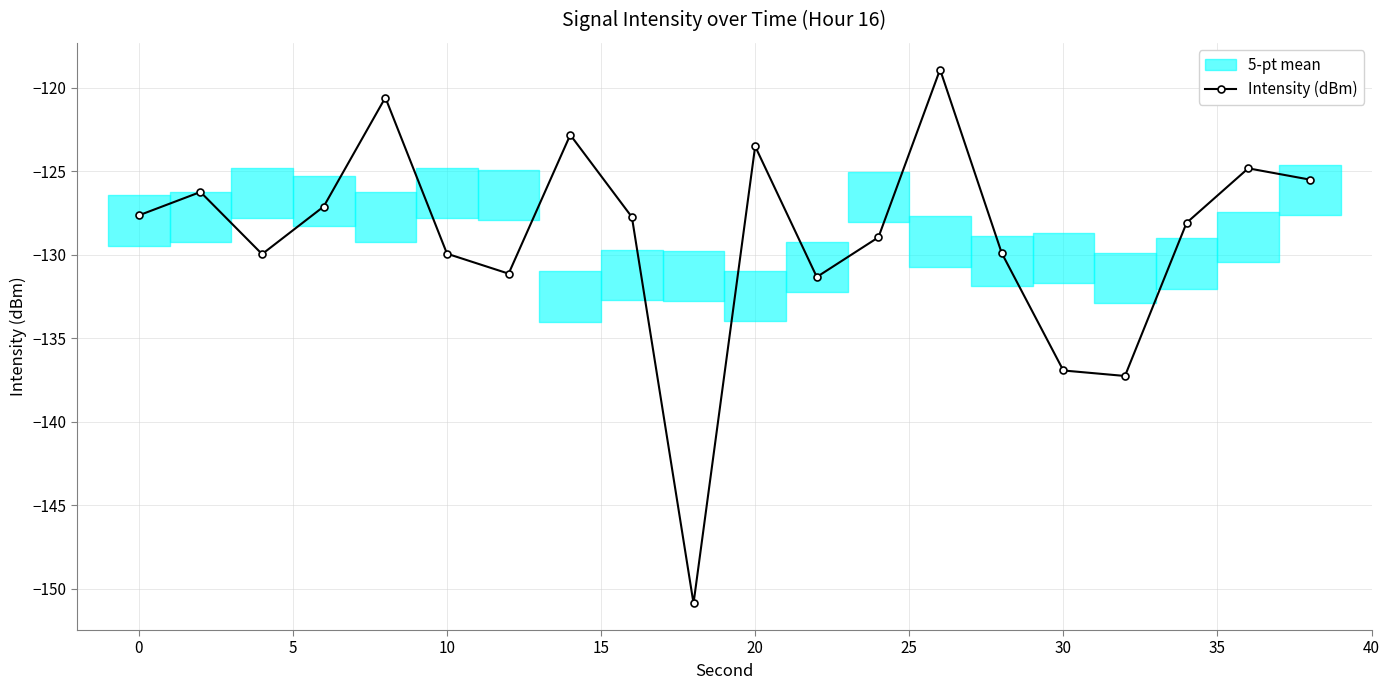

Reading right to left, transcribe all the data shown in this chart.

-125.5	-124.8	-128.1	-137.3	-136.9	-129.9	-118.9	-129.0	-131.3	-123.5	-150.9	-127.7	-122.8	-131.1	-129.9	-120.6	-127.1	-130.0	-126.2	-127.6